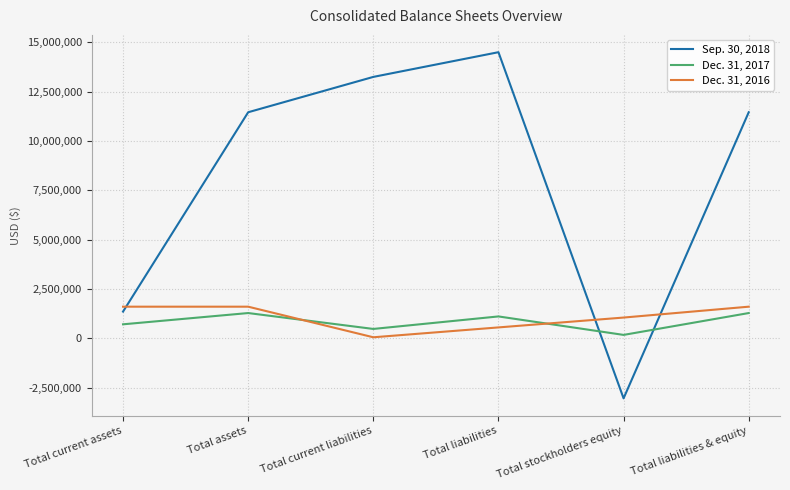

Where is the first local maximum for Dec. 31, 2017?

Total assets